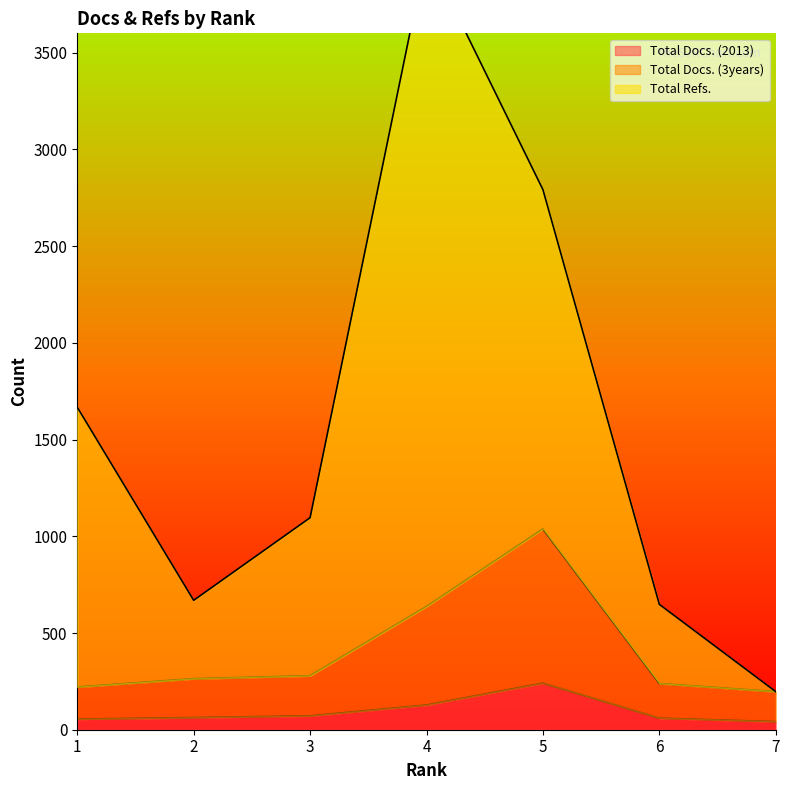

What are all the series names shown in the legend?

Total Docs. (2013), Total Docs. (3years), Total Refs.